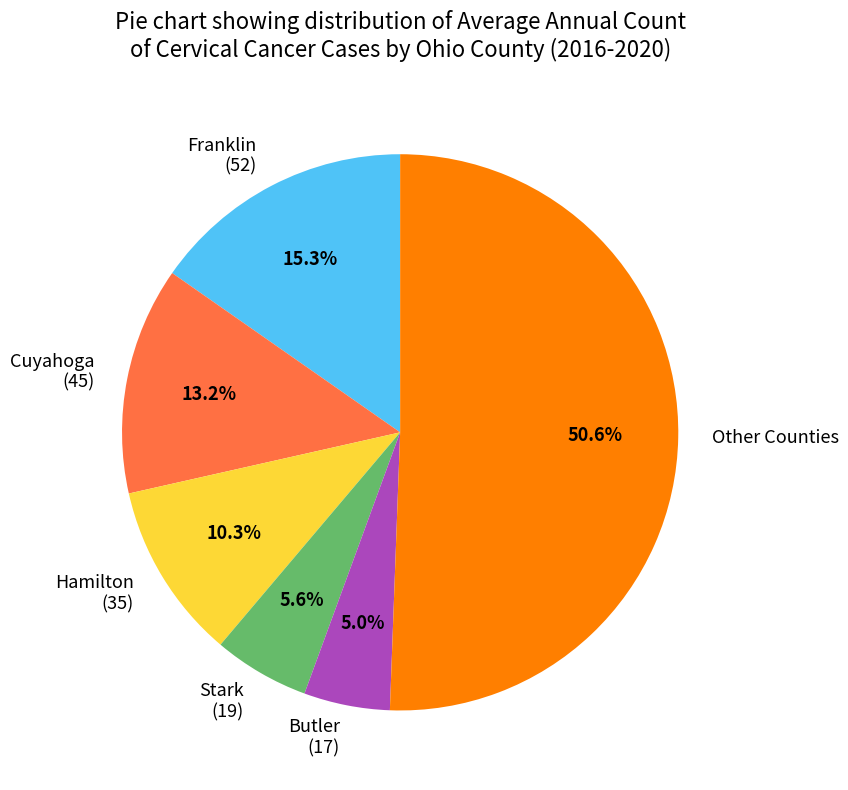

Is there a majority slice in this chart?

Yes